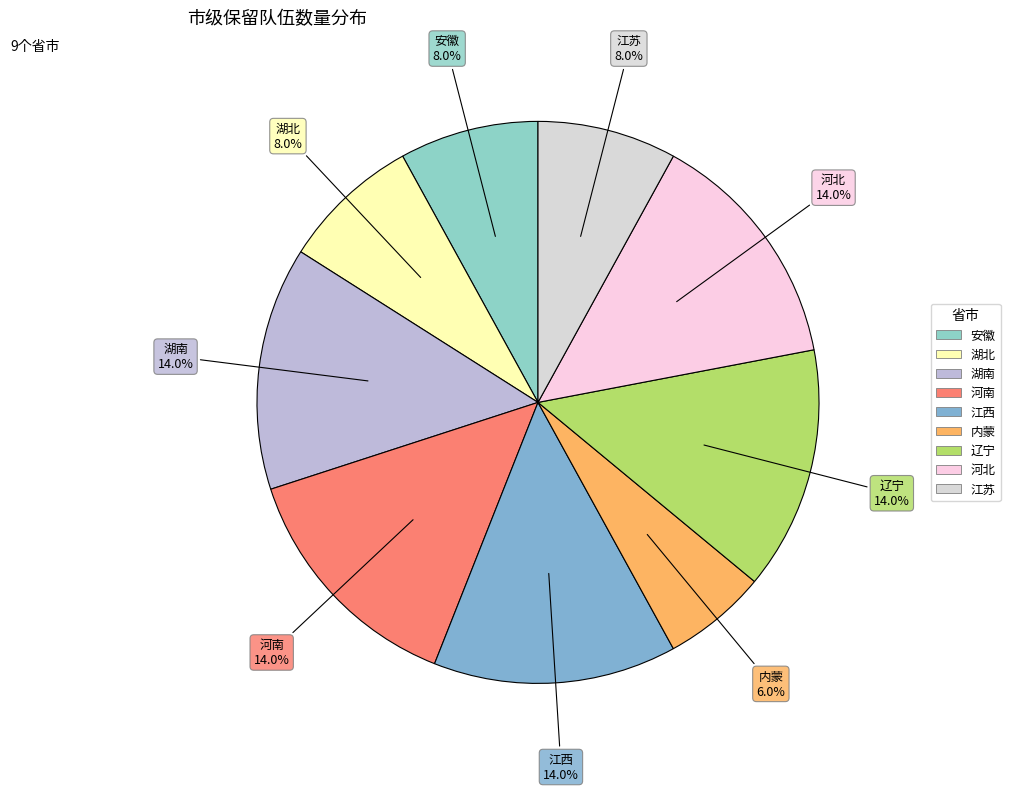

Which slice is the smallest?

内蒙